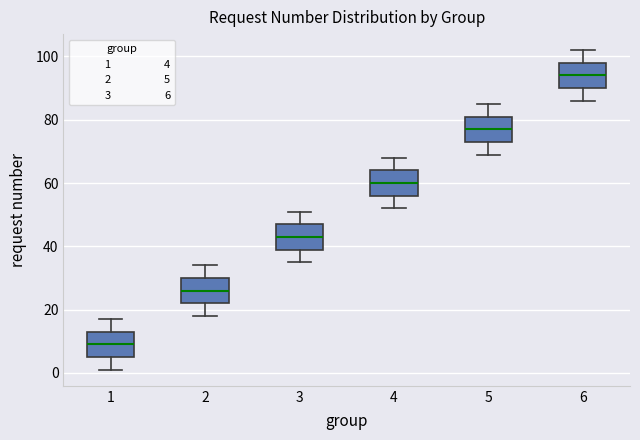

Reading left to right, transcribe this box plot: for each box, give where its median line is, the range the box spans, and where its two whiskers end, as read against the y-axis. The values are not printed on the chart, so give them approximately, as read against the axis.

1: median 10, box 6 to 14, whiskers 2 to 18
2: median 26, box 22 to 30, whiskers 18 to 34
3: median 44, box 40 to 48, whiskers 36 to 52
4: median 60, box 56 to 64, whiskers 52 to 68
5: median 78, box 74 to 82, whiskers 70 to 86
6: median 94, box 90 to 98, whiskers 86 to 102